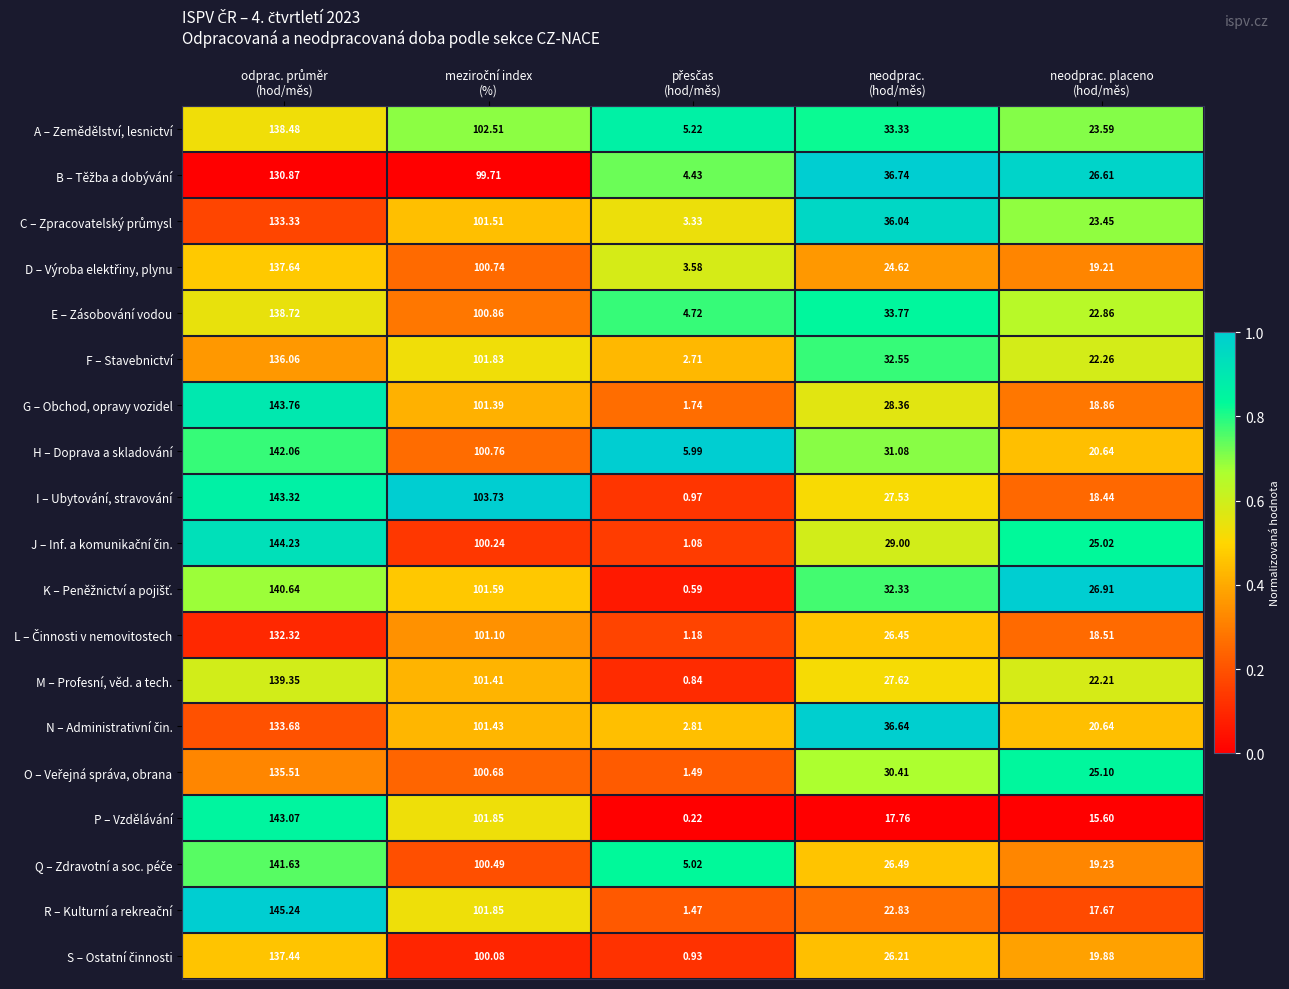

Which series has the largest total across all categories?

A – Zemědělství, lesnictví